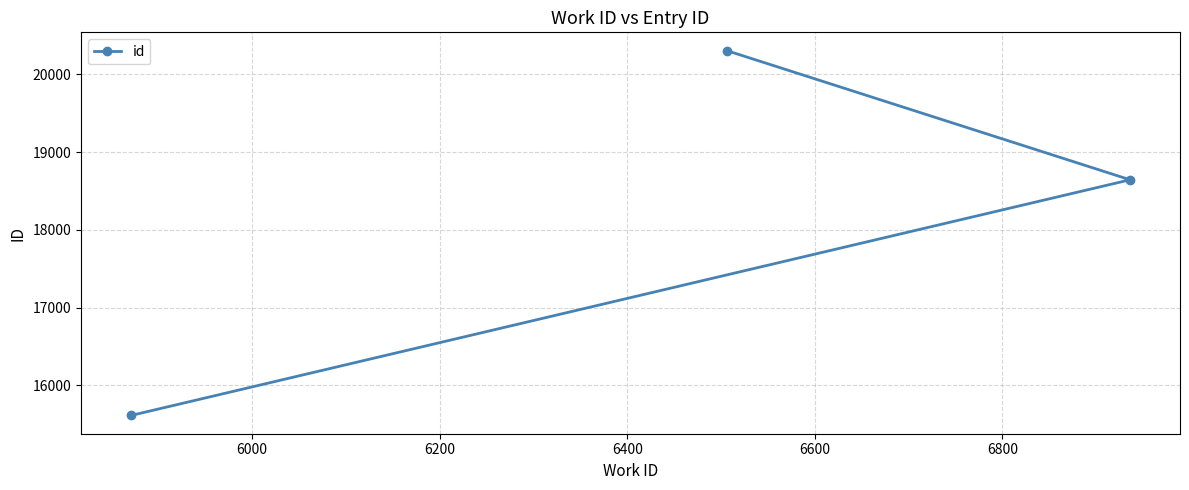

What is the minimum value shown in the chart?

15611